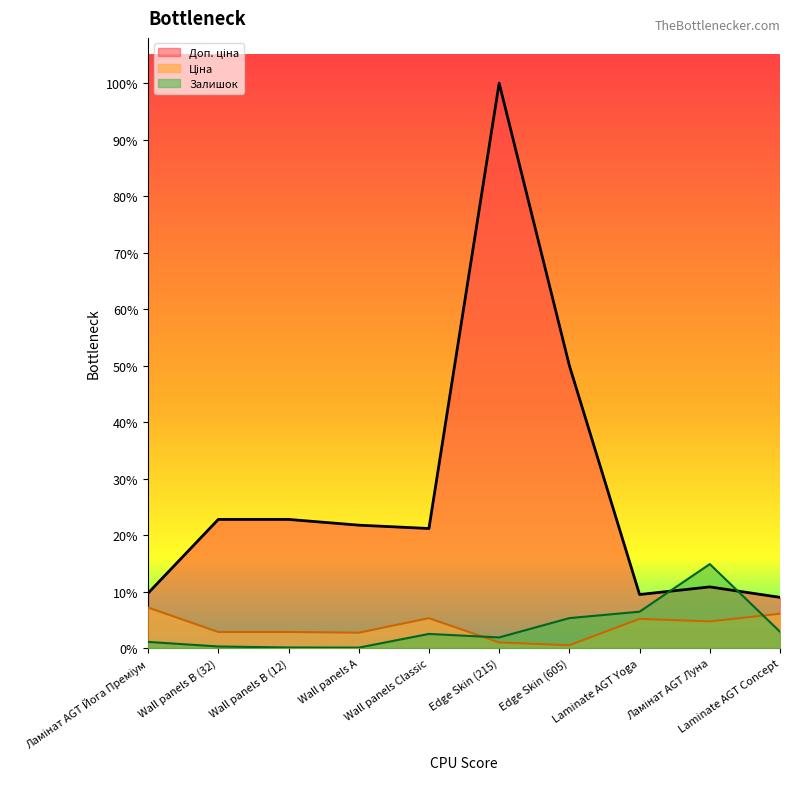

True or false: Ціна and Доп. ціна intersect in this chart.

False